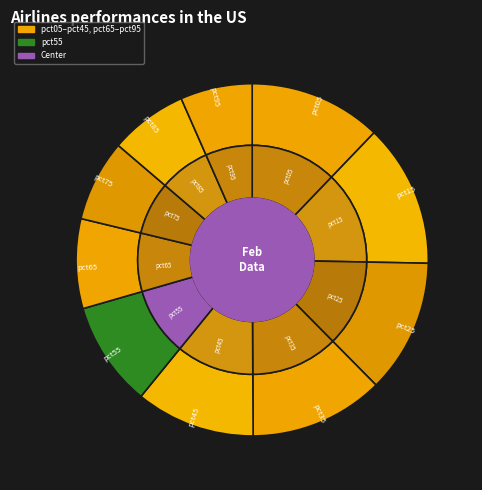

To the nearest percent, what is the difference between the pct05 and pct45 slice percentages?

1%